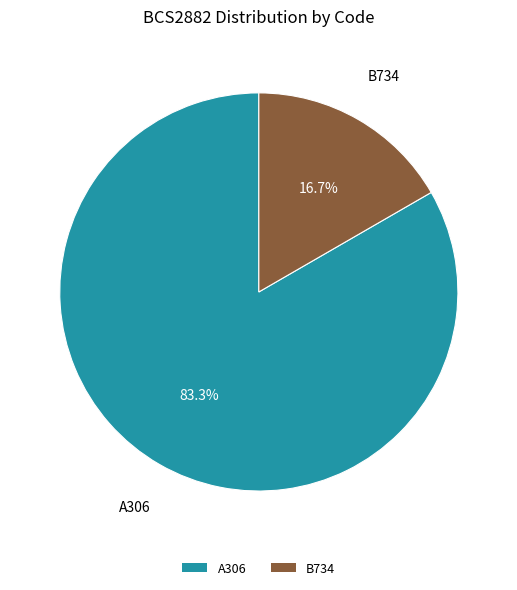

Approximately how many times larger is the value at B734 compared to A306?

0.2